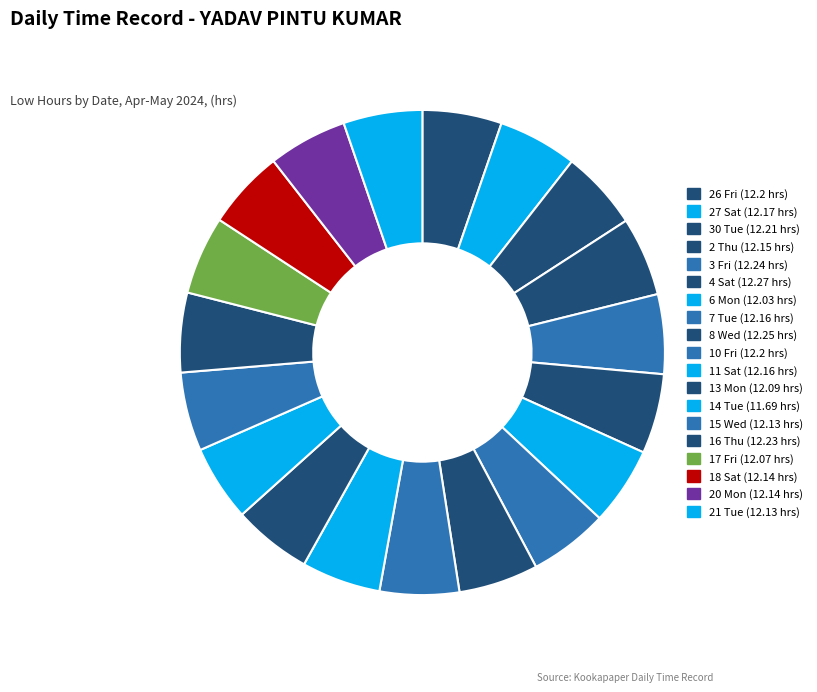

How many segments does this pie chart have?

19